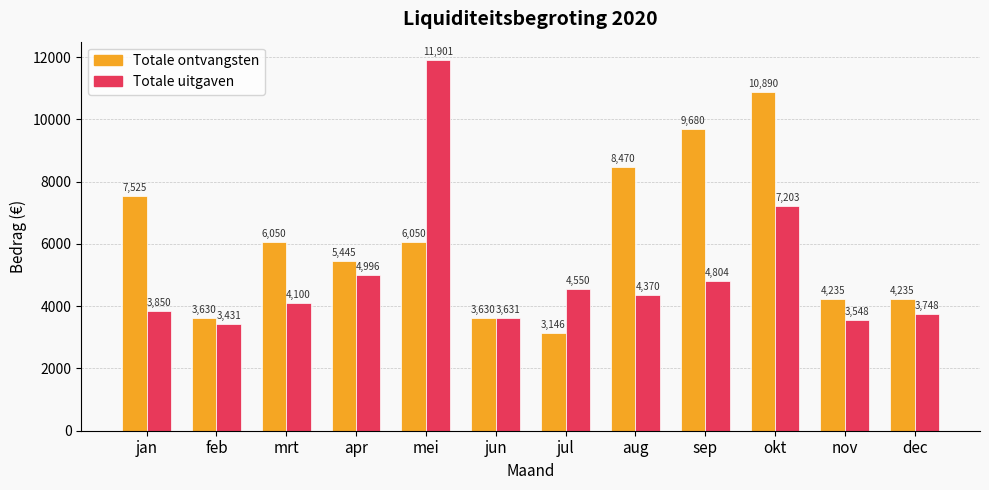

Are the bars grouped side by side (vs. stacked)?

Yes